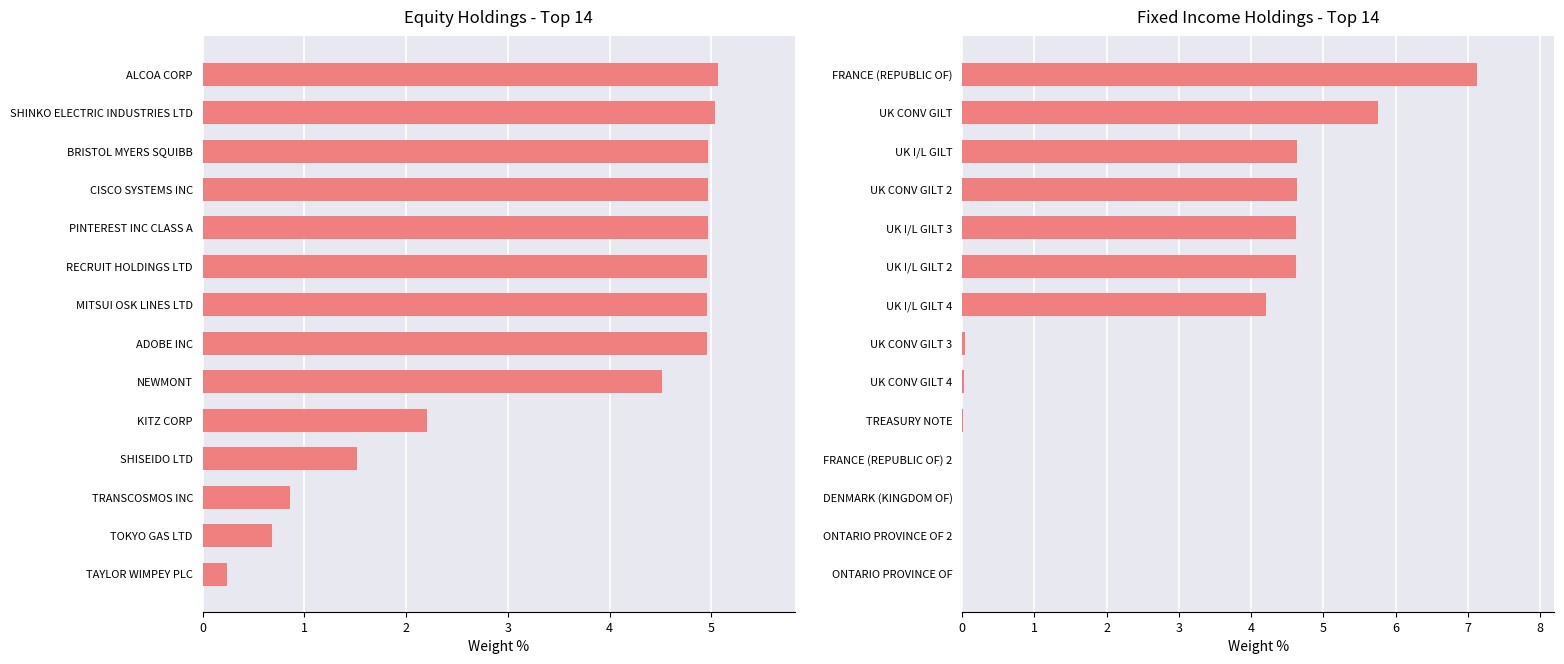

True or false: Fixed Income has a value of 0.0 at UK CONV GILT 4.

False